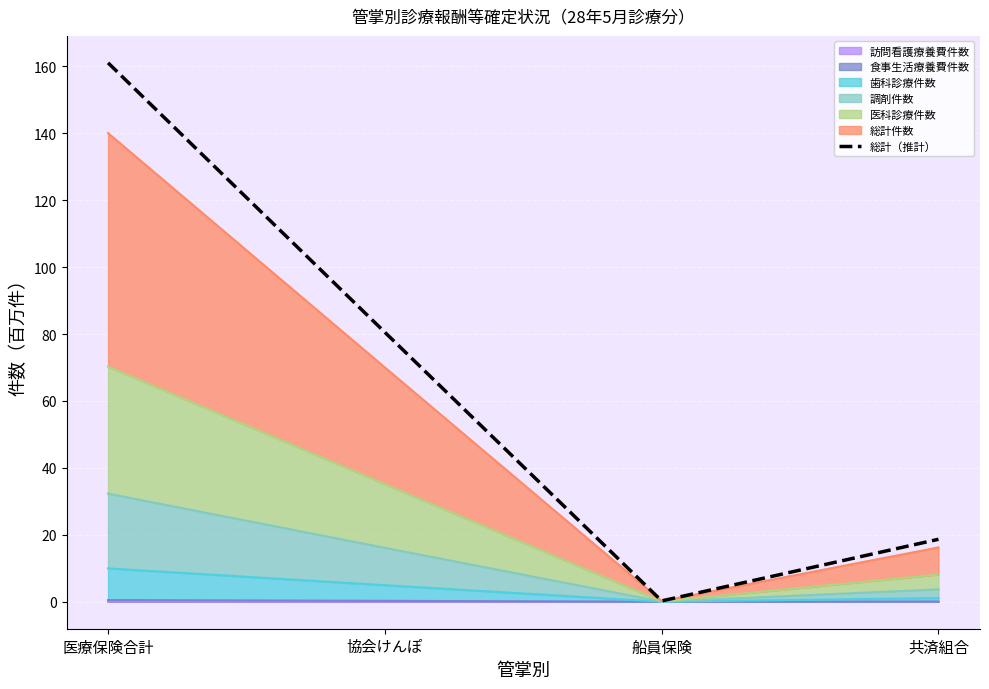

Is it true that the value at 医療保険合計 is 45.5?

False